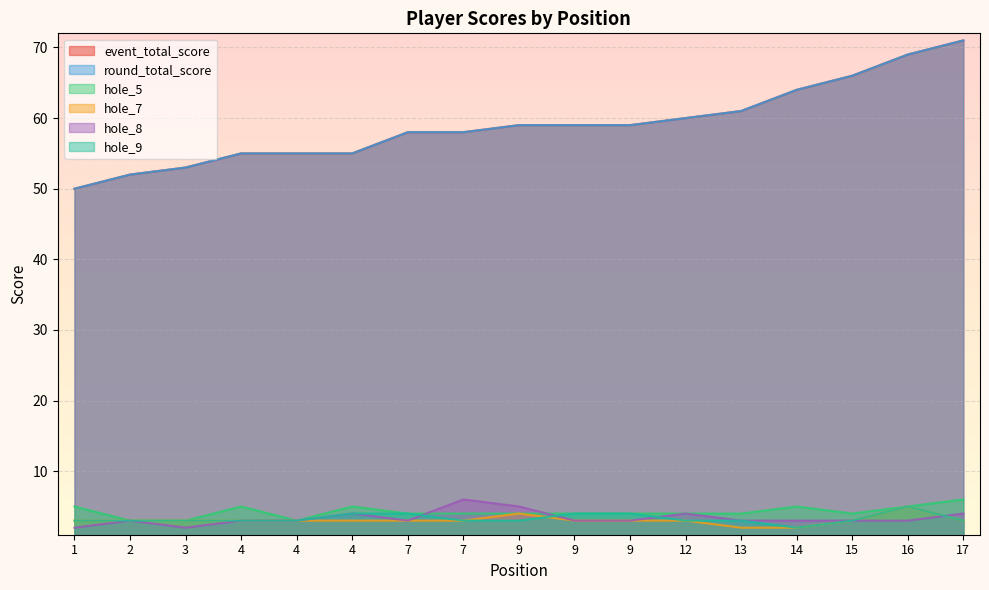

What is the value of the hole_7 point at the 3rd from the left?

3